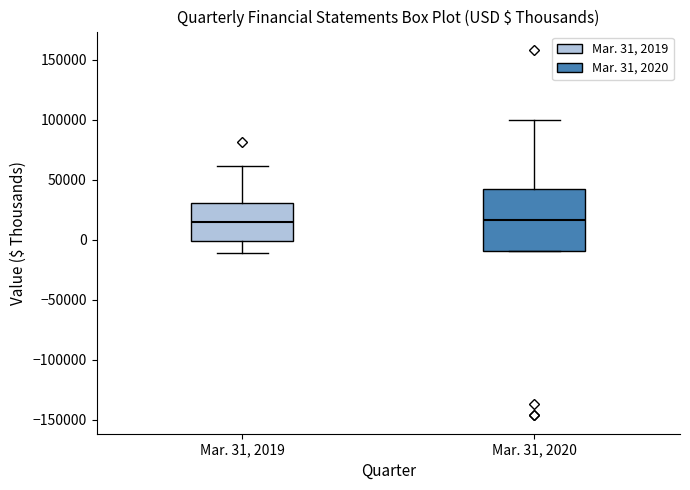

Reading left to right, read every box against the y-axis: the position of its median line, the range the box covers, and the ends of its whiskers. The values are not printed on the chart, so give them approximately, as read against the axis.

Mar. 31, 2019: median 15000, box 0 to 30000, whiskers -10000 to 60000
Mar. 31, 2020: median 15000, box -10000 to 40000, whiskers -10000 to 100000